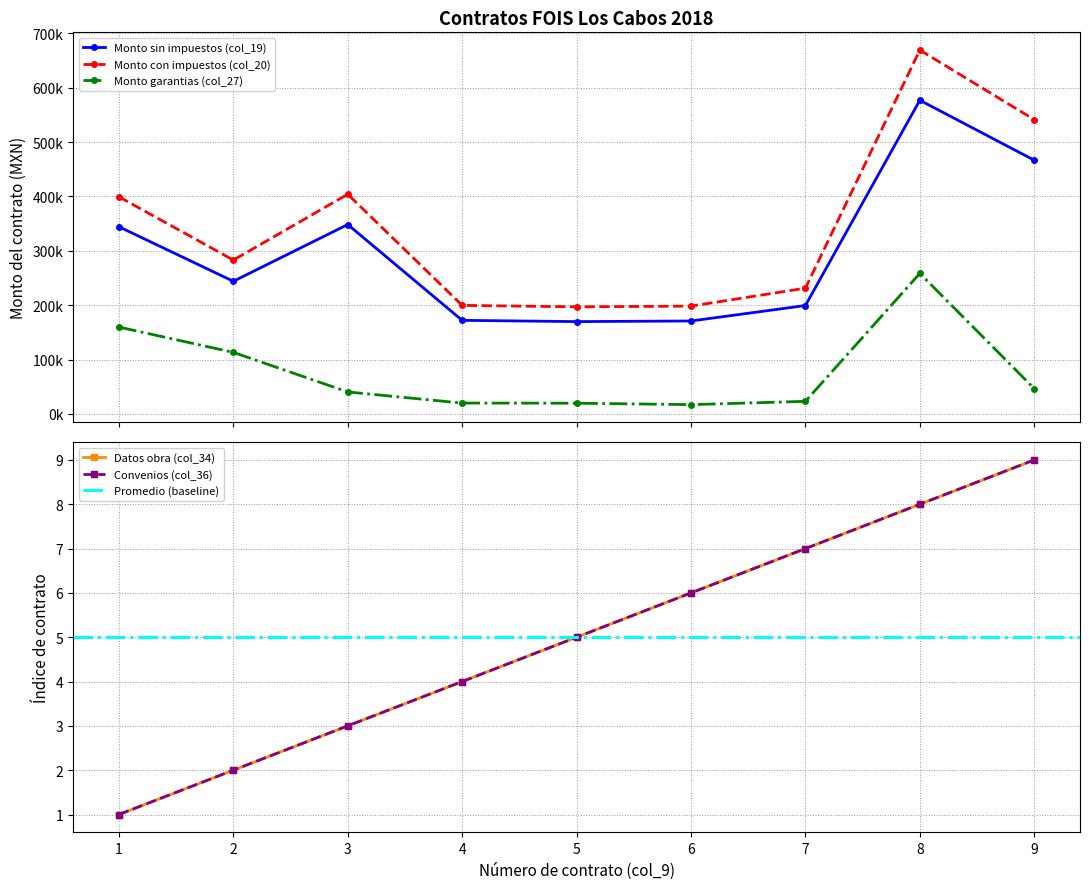

At which category is the sum across all series the highest?

8